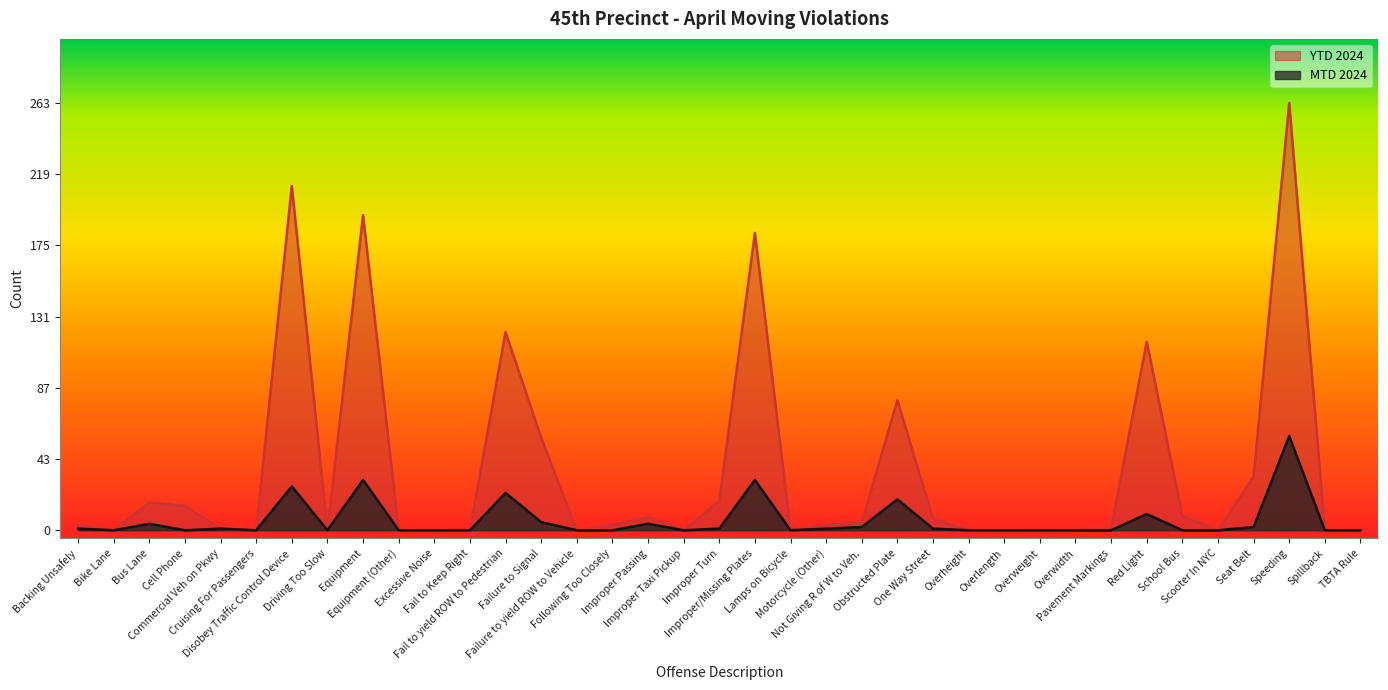

True or false: MTD 2024 and YTD 2024 cross at least once.

False